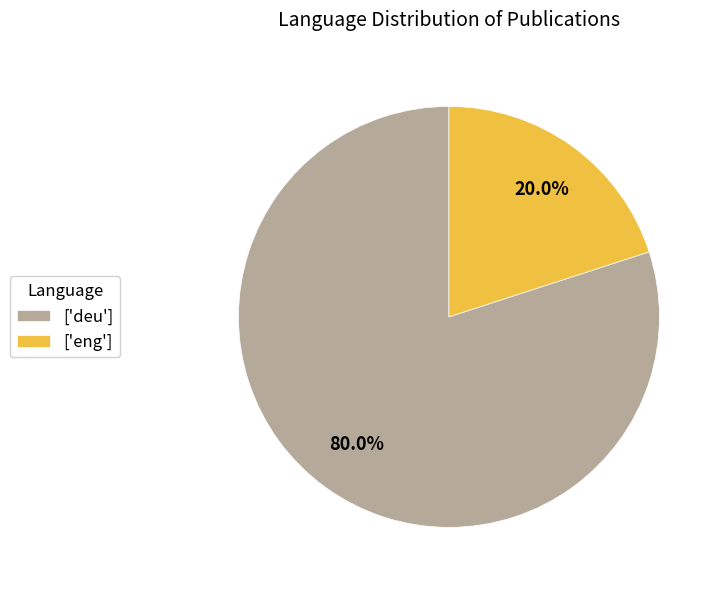

Count the number of slices in the pie.

2